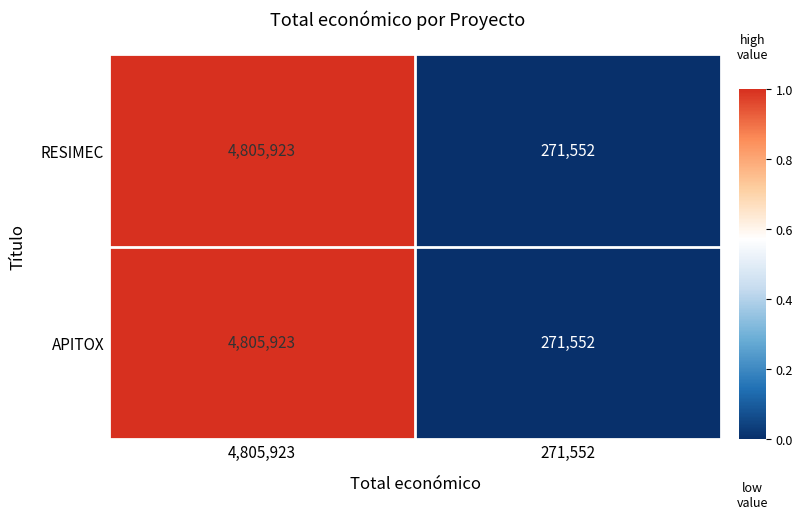

Read the APITOX value at 4,805,923.

4805923